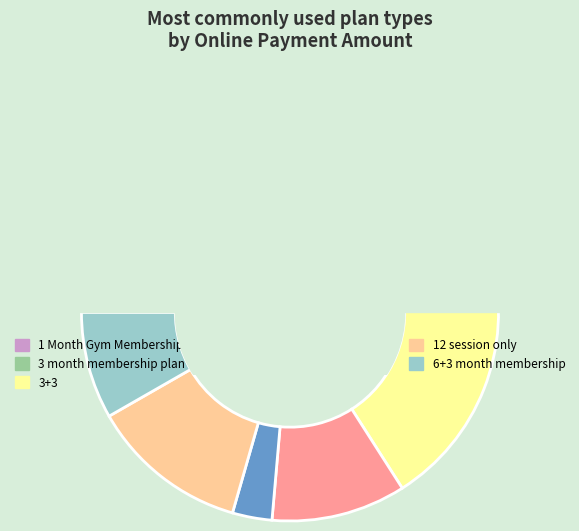

Does any single category account for the majority?

No